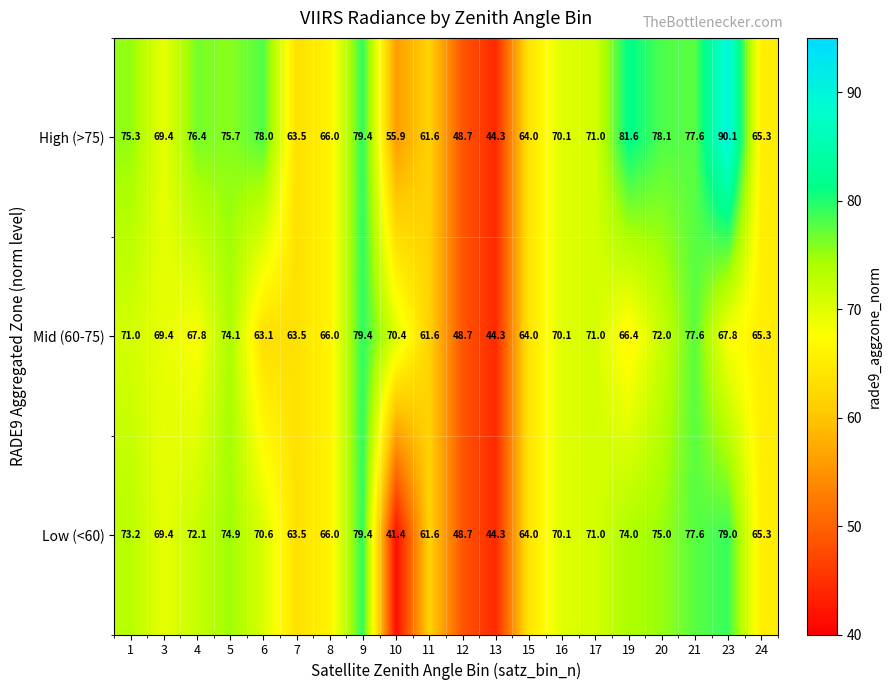

Which series has the largest range (max minus min)?

High (>75)